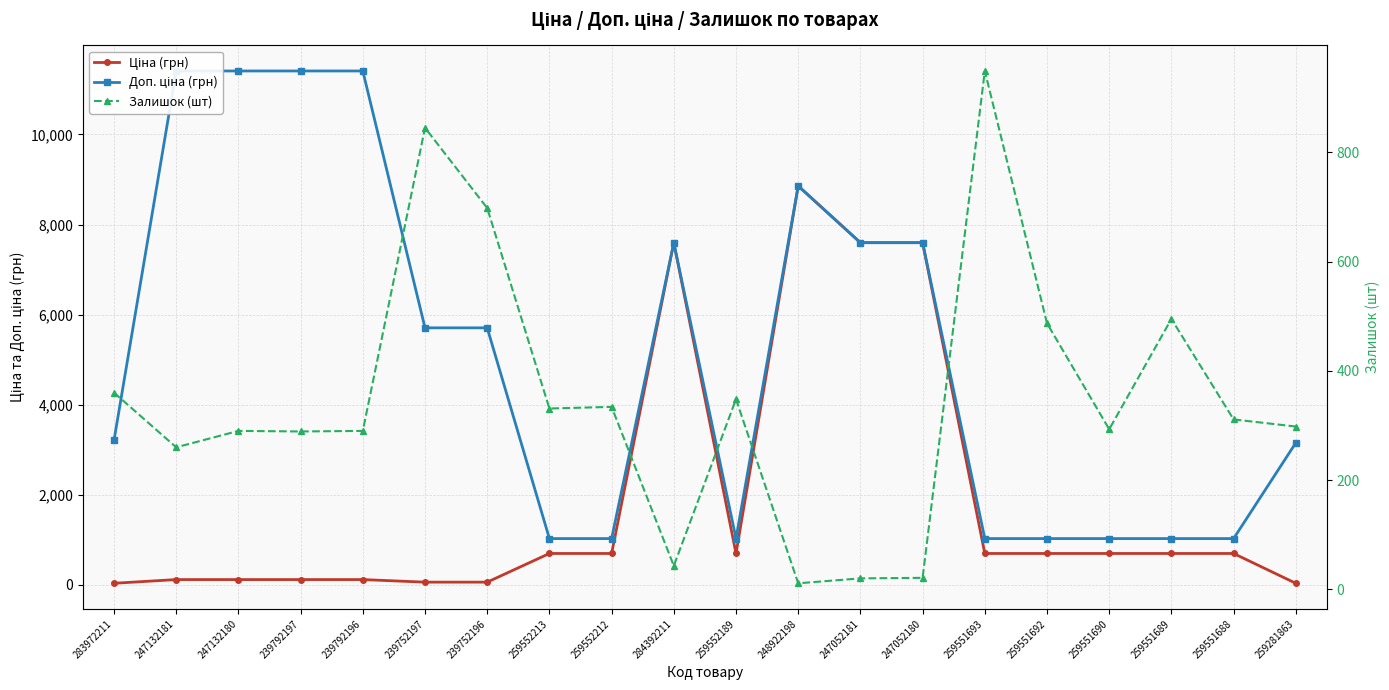

The value of Ціна (грн) at 259551692 is 985.7. True or false?

False